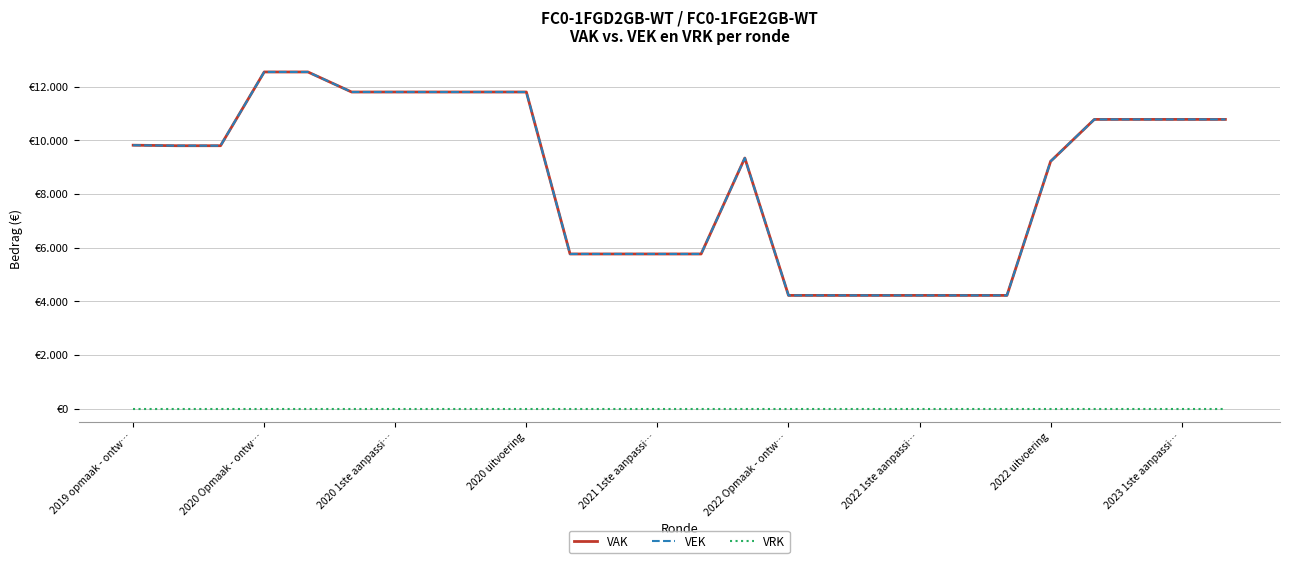

Is this an area chart (filled region under the line)?

No